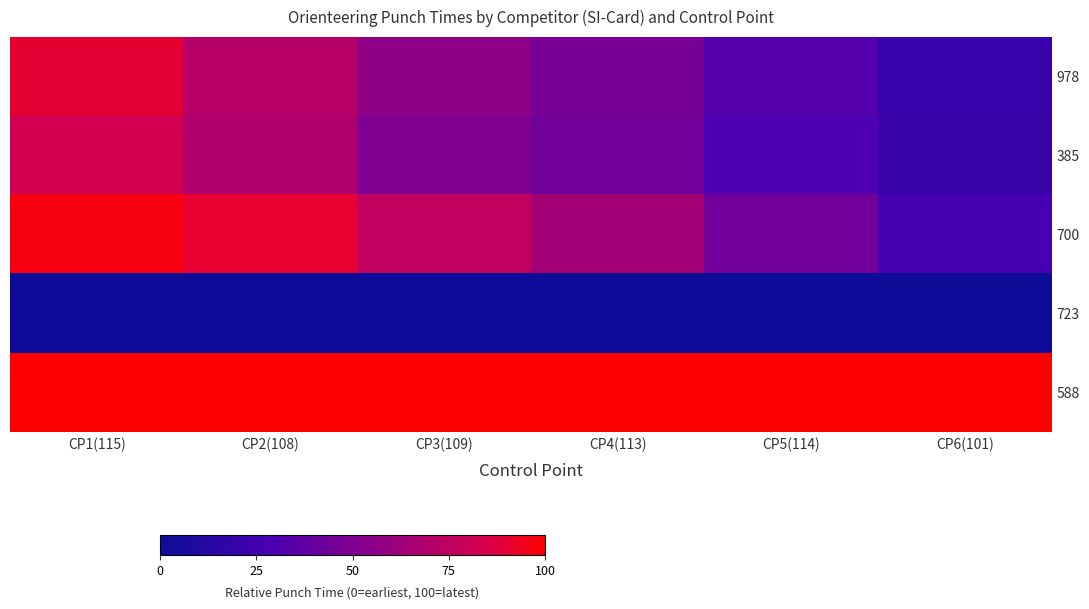

Which series has the largest total across all categories?

588